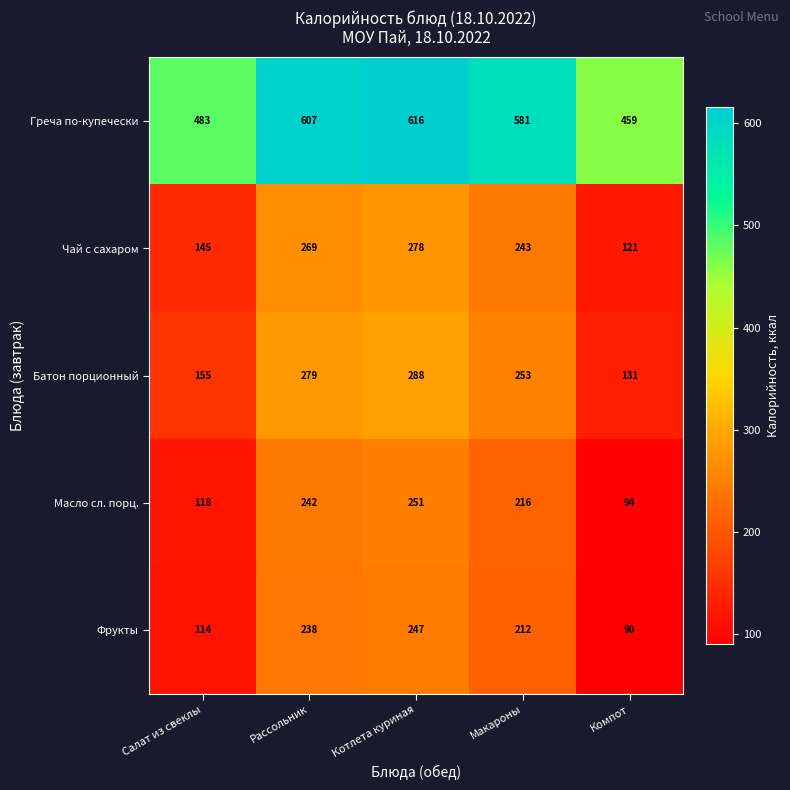

Reading left to right, transcribe all the data shown in this chart.

Греча по-купечески: Салат из свеклы=483	Рассольник=607	Котлета куриная=616	Макароны=581	Компот=459
Чай с сахаром: Салат из свеклы=145	Рассольник=269	Котлета куриная=278	Макароны=243	Компот=121
Батон порционный: Салат из свеклы=155	Рассольник=279	Котлета куриная=288	Макароны=253	Компот=131
Масло сл. порц.: Салат из свеклы=118	Рассольник=242	Котлета куриная=251	Макароны=216	Компот=94
Фрукты: Салат из свеклы=114	Рассольник=238	Котлета куриная=247	Макароны=212	Компот=90